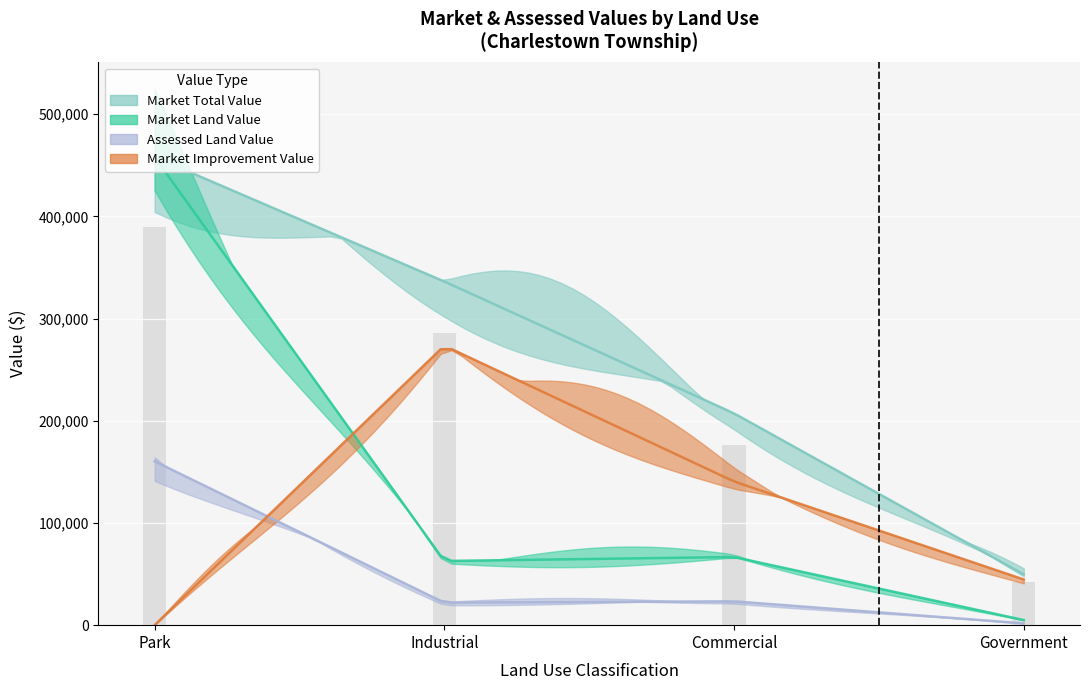

How many data points in ASSESSED_LAND_VALUE are less than 4830?

10